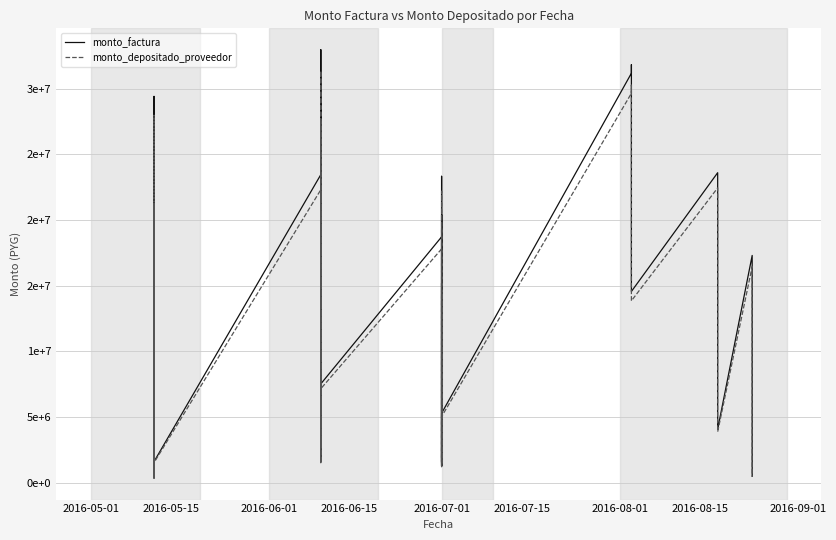

True or false: monto_factura and monto_depositado_proveedor cross at least once.

False